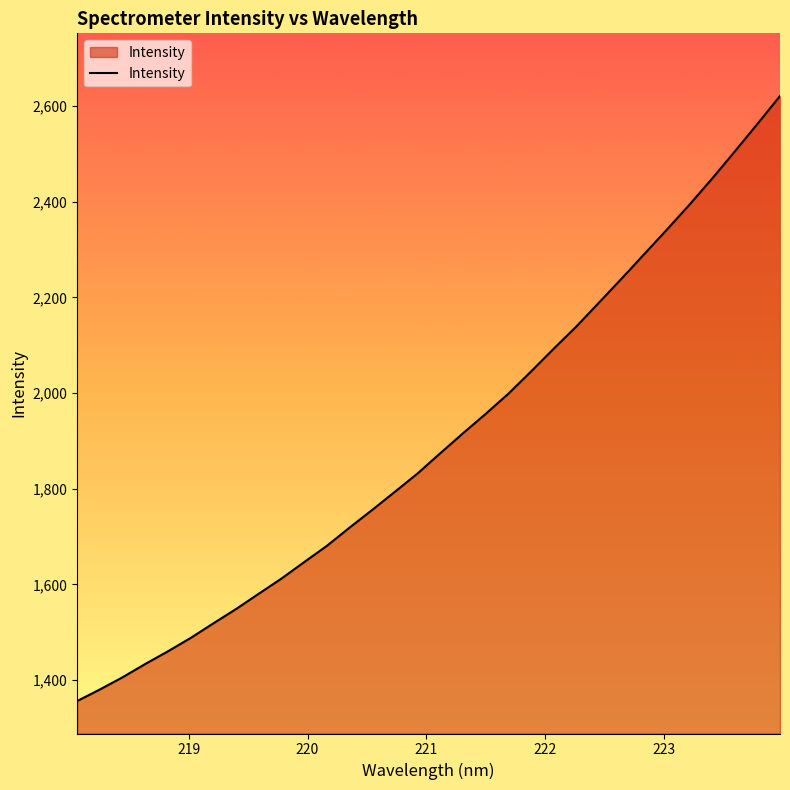

True or false: the data has more than 0 interior local peaks.

False